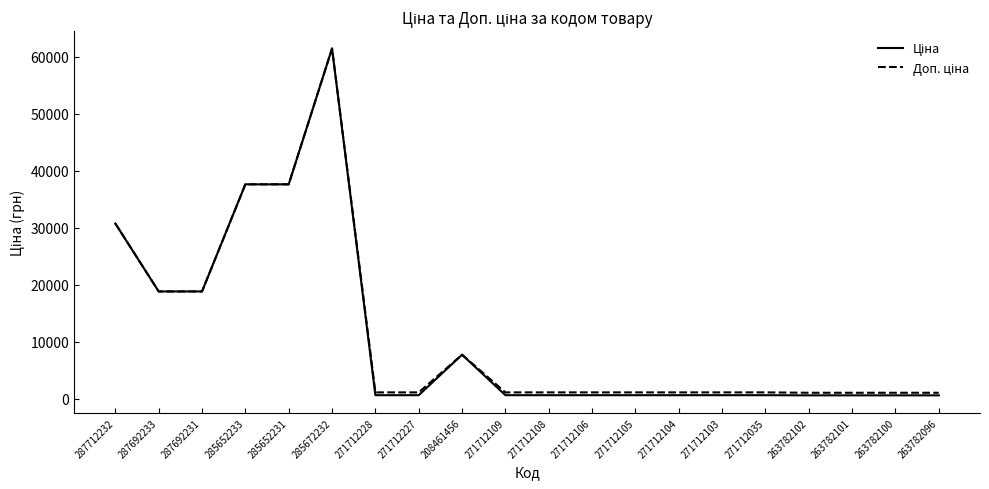

What is the difference between the highest and lowest values at 271712227?

491.7